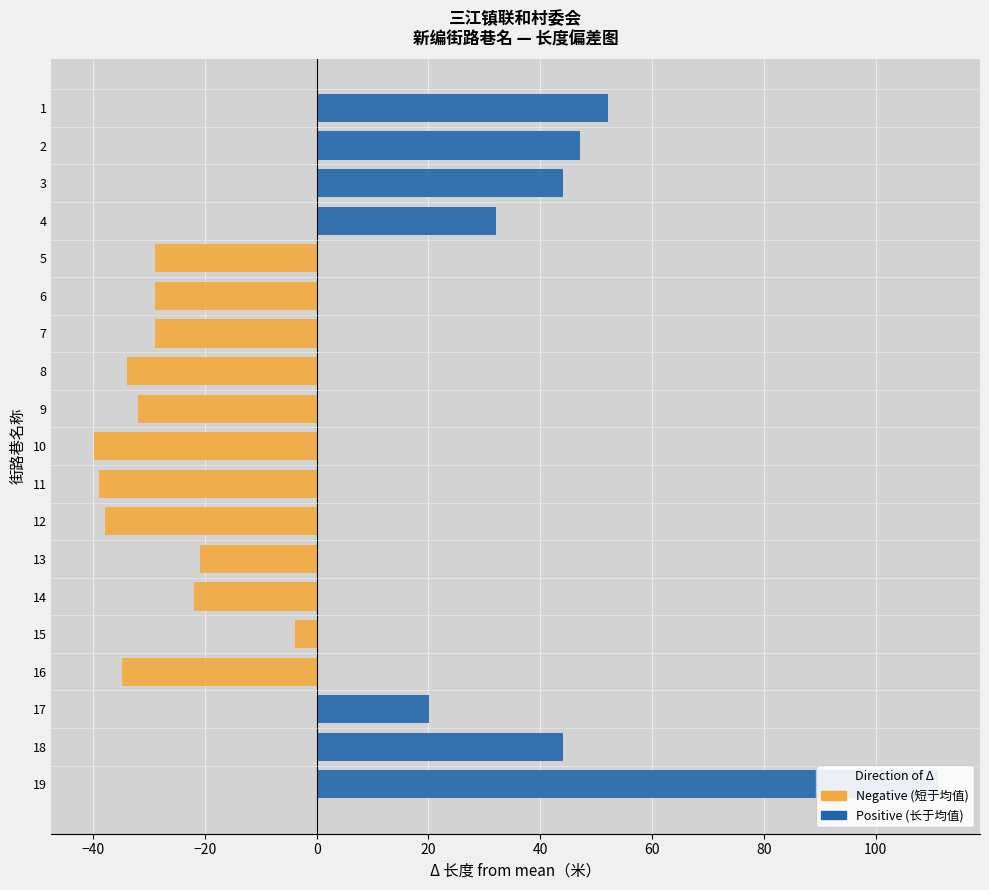

List the series in order of their overall mean, lowest first.

Negative, Positive